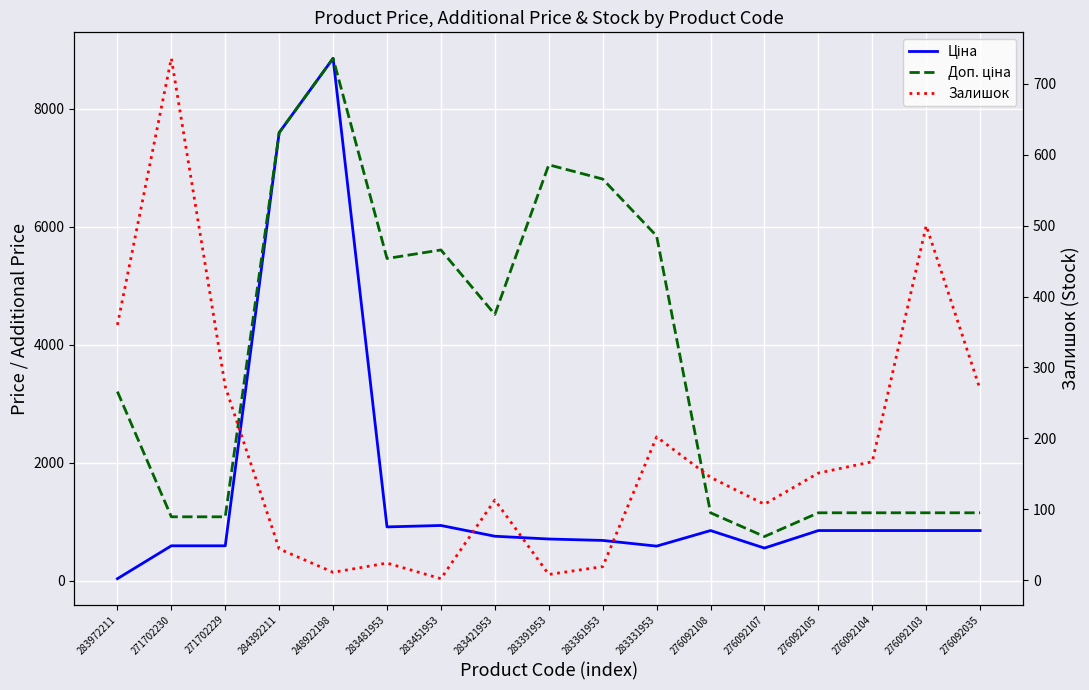

What is the sum of the Ціна values at 276092035 and 271702230?

1438.3